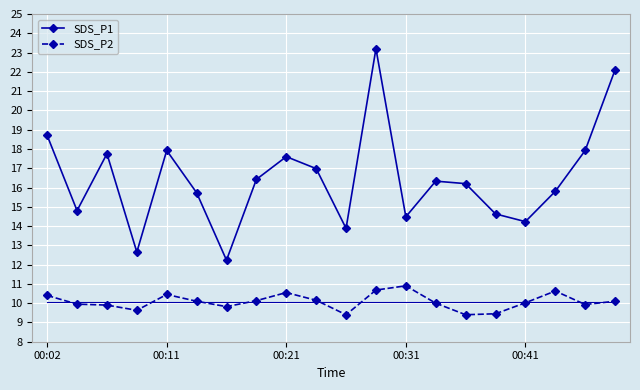

True or false: SDS_P2 has more than 1 interior local peaks.

True